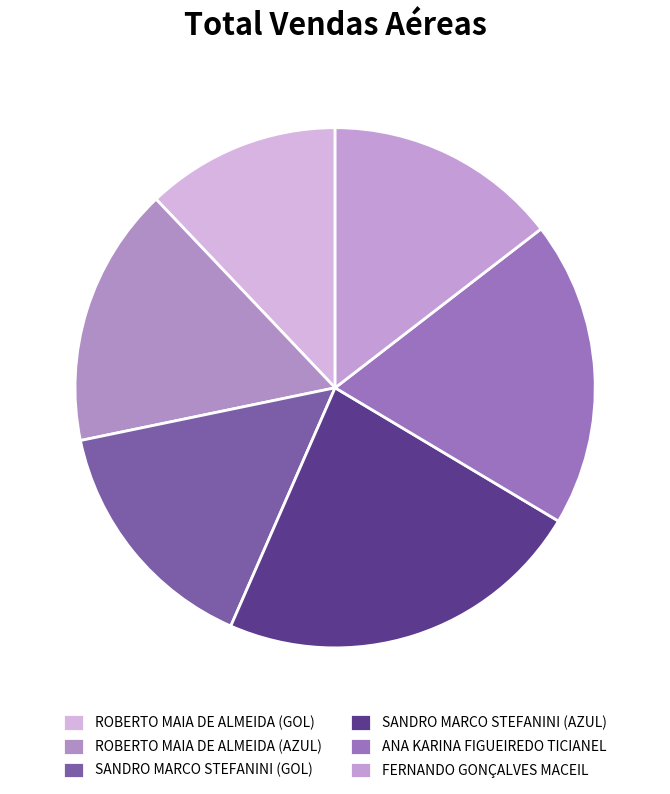

Count the number of slices in the pie.

6